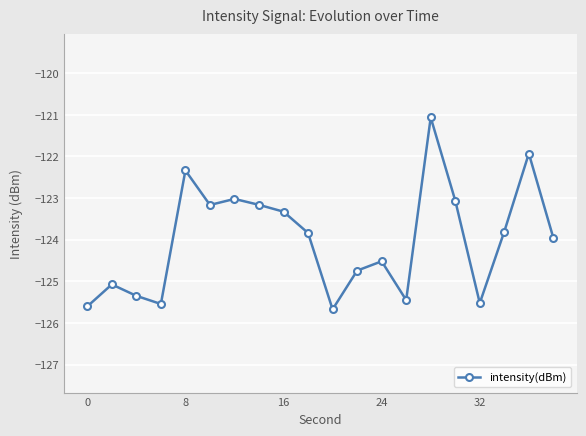

What is the value of the 9th point from the left?

-123.3